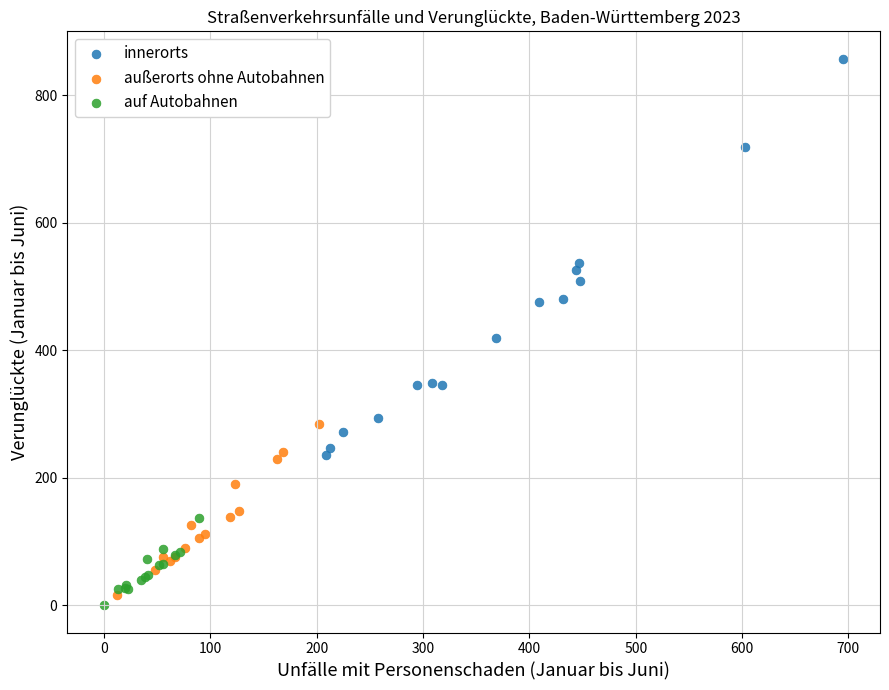

Which series has the widest spread of Y values?

innerorts